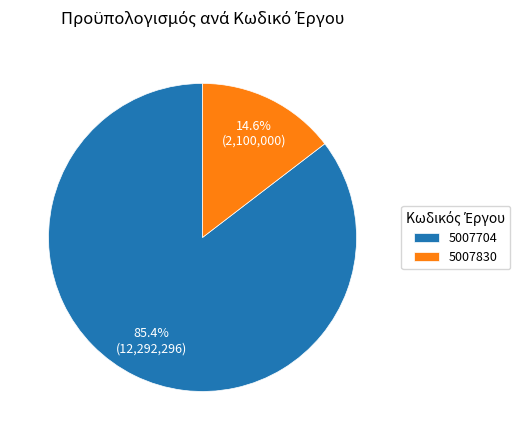

Combined, do 5007830 and 5007704 account for over 50%?

Yes